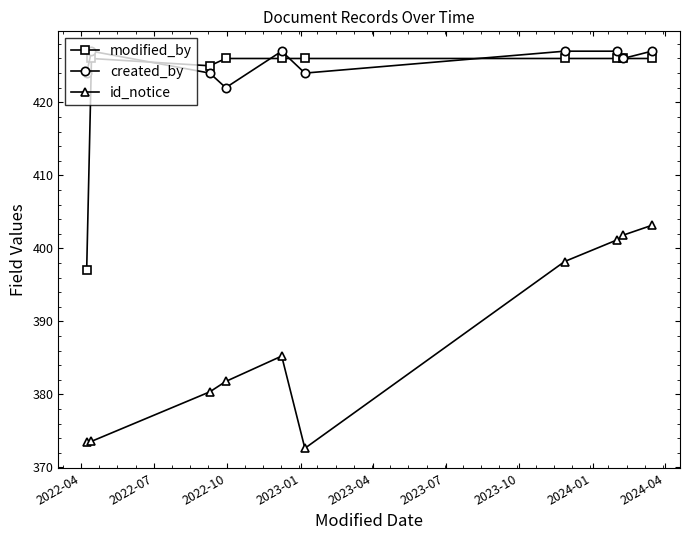

True or false: id_notice and modified_by cross at least once.

False